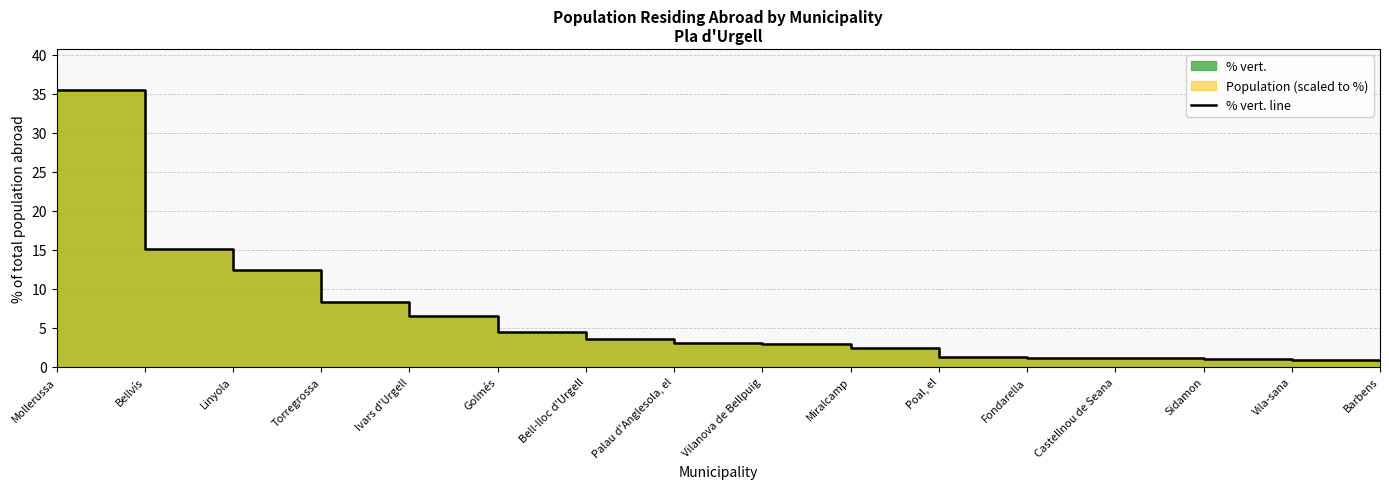

List the labels in order of value, smallest first.

Vila-sana, Barbens, Sidamon, Fondarella, Castellnou de Seana, Poal, el, Miralcamp, Vilanova de Bellpuig, Palau d'Anglesola, el, Bell-lloc d'Urgell, Golmés, Ivars d'Urgell, Torregrossa, Linyola, Bellvís, Mollerussa